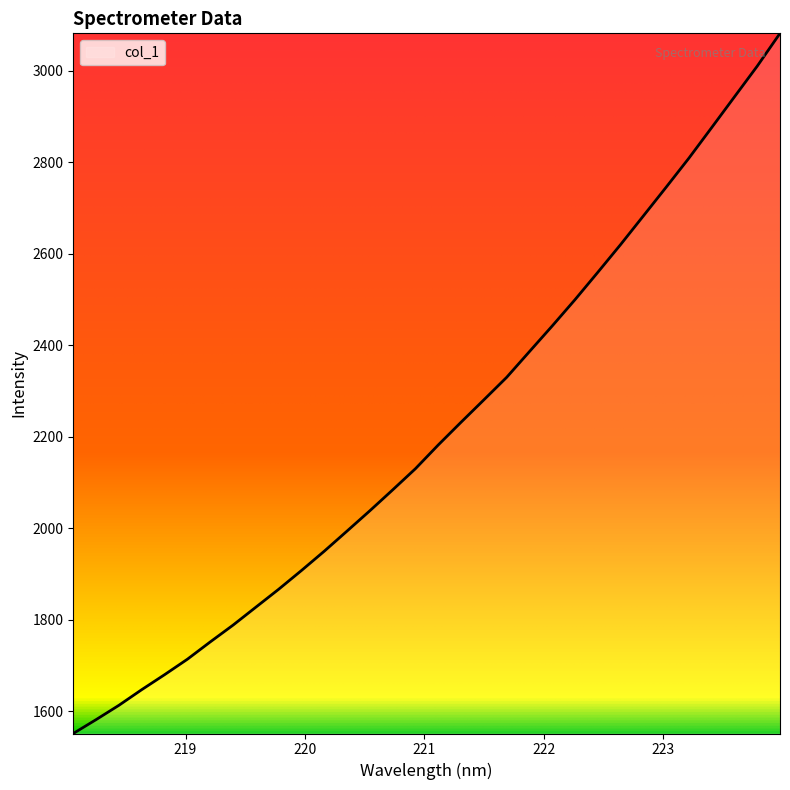

What is the difference between the second highest and second lowest values?

1428.2